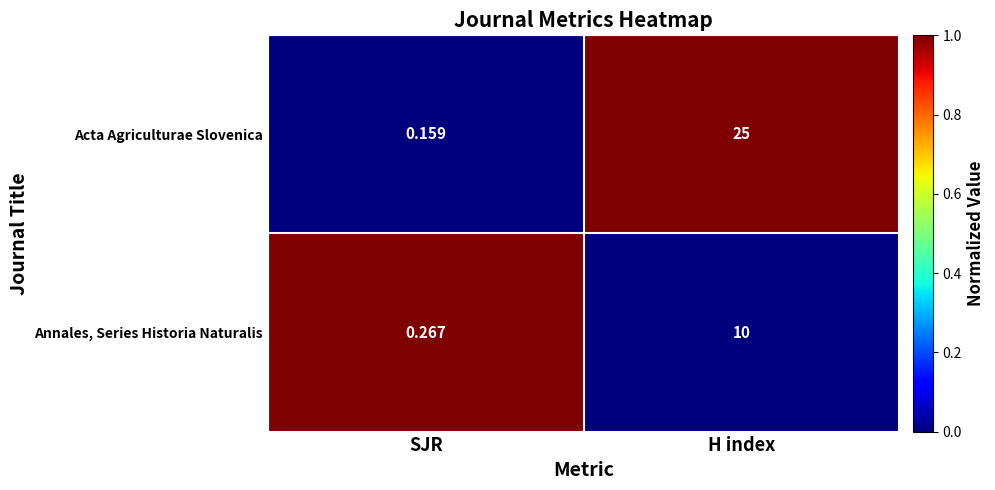

At which label is Annales, Series Historia Naturalis closest to 5?

SJR